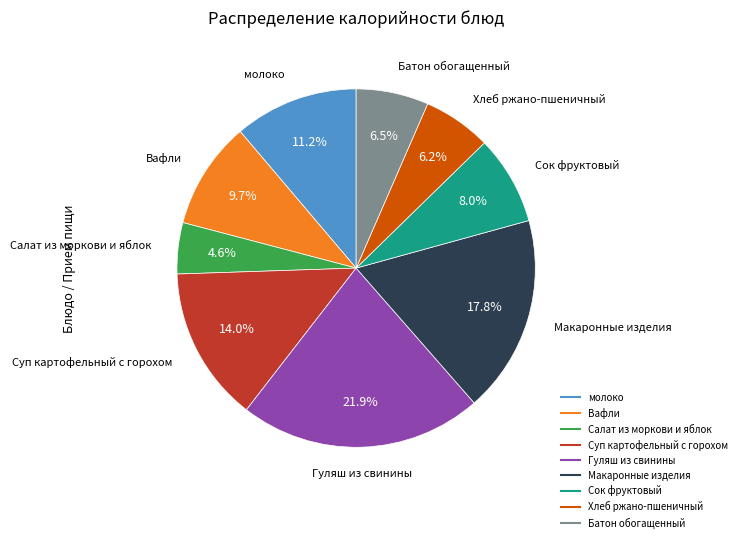

To the nearest percent, what percentage of the pie is Сок фруктовый?

8%